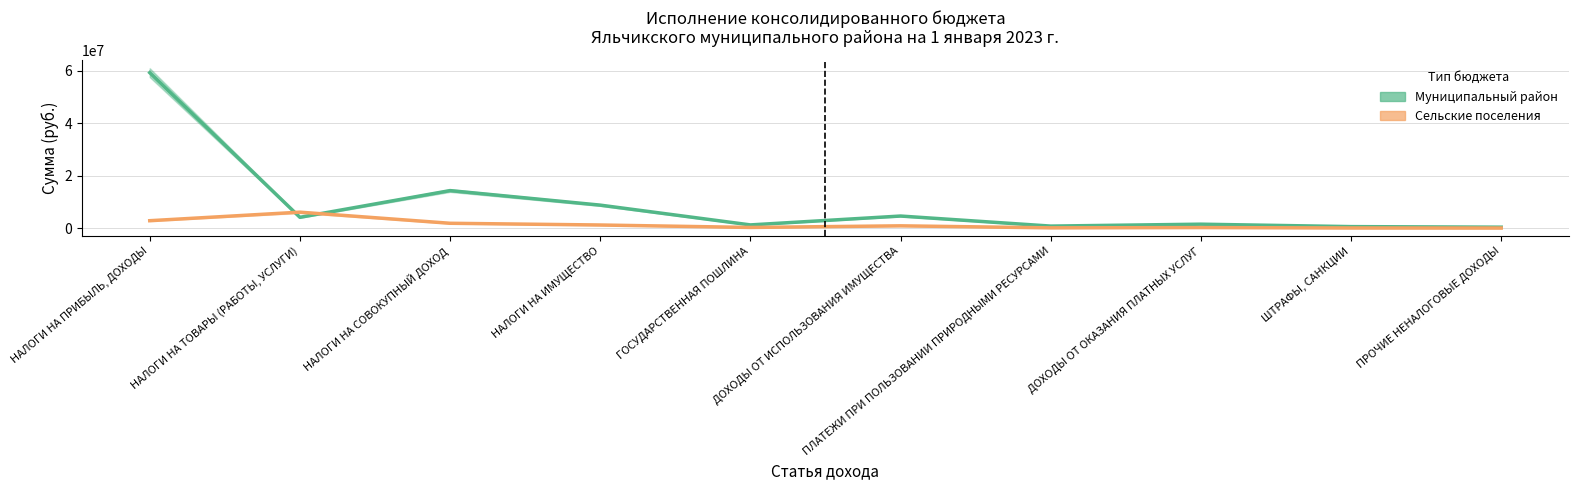

Reading left to right, what are all the values shown in this chart?

Муниципальный район: НАЛОГИ НА ПРИБЫЛЬ, ДОХОДЫ=59182491.6	НАЛОГИ НА ТОВАРЫ (РАБОТЫ, УСЛУГИ)=4163607.6	НАЛОГИ НА СОВОКУПНЫЙ ДОХОД=14327089.9	НАЛОГИ НА ИМУЩЕСТВО=8800000.0	ГОСУДАРСТВЕННАЯ ПОШЛИНА=1275000.0	ДОХОДЫ ОТ ИСПОЛЬЗОВАНИЯ ИМУЩЕСТВА=4650000.0	ПЛАТЕЖИ ПРИ ПОЛЬЗОВАНИИ ПРИРОДНЫМИ РЕСУРСАМИ=825000.0	ДОХОДЫ ОТ ОКАЗАНИЯ ПЛАТНЫХ УСЛУГ=1550000.0	ШТРАФЫ, САНКЦИИ=625000.0	ПРОЧИЕ НЕНАЛОГОВЫЕ ДОХОДЫ=410000.0
Сельские поселения: НАЛОГИ НА ПРИБЫЛЬ, ДОХОДЫ=2875055.9	НАЛОГИ НА ТОВАРЫ (РАБОТЫ, УСЛУГИ)=6122952.9	НАЛОГИ НА СОВОКУПНЫЙ ДОХОД=1896539.7	НАЛОГИ НА ИМУЩЕСТВО=1240000.0	ГОСУДАРСТВЕННАЯ ПОШЛИНА=310000.0	ДОХОДЫ ОТ ИСПОЛЬЗОВАНИЯ ИМУЩЕСТВА=925000.0	ПЛАТЕЖИ ПРИ ПОЛЬЗОВАНИИ ПРИРОДНЫМИ РЕСУРСАМИ=155000.0	ДОХОДЫ ОТ ОКАЗАНИЯ ПЛАТНЫХ УСЛУГ=260000.0	ШТРАФЫ, САНКЦИИ=105000.0	ПРОЧИЕ НЕНАЛОГОВЫЕ ДОХОДЫ=82500.0